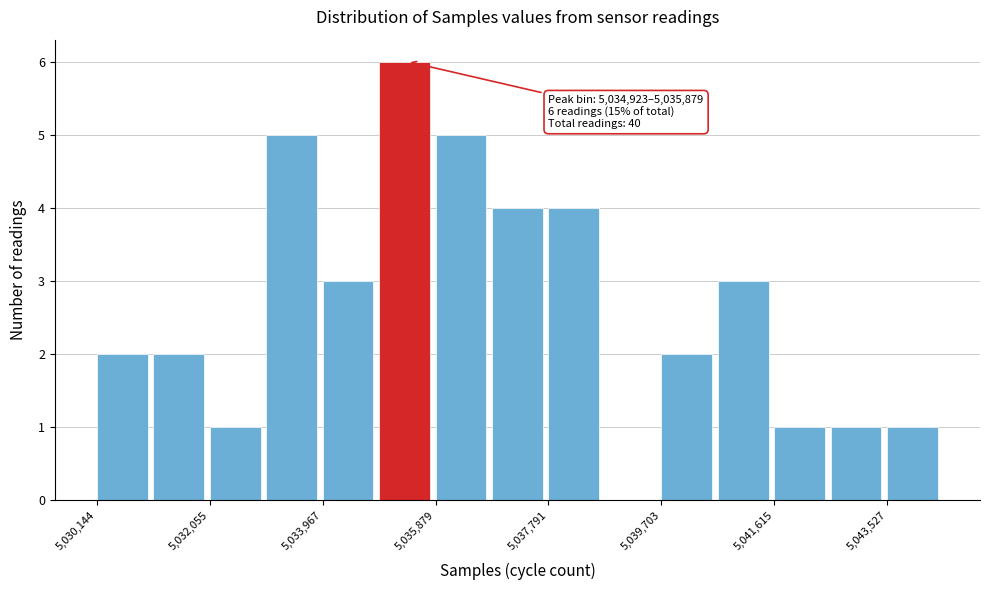

Over which range of the x-axis is the bar tallest?

5035000 to 5035800